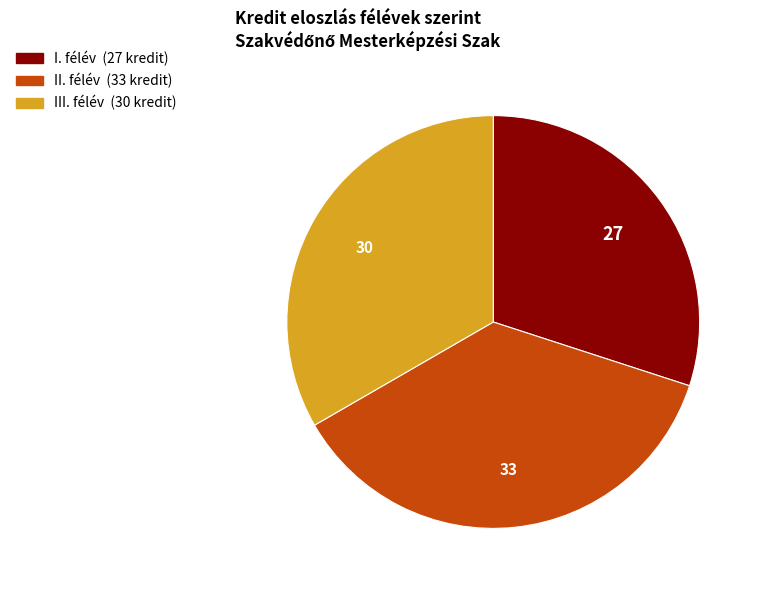

Is there a majority slice in this chart?

No